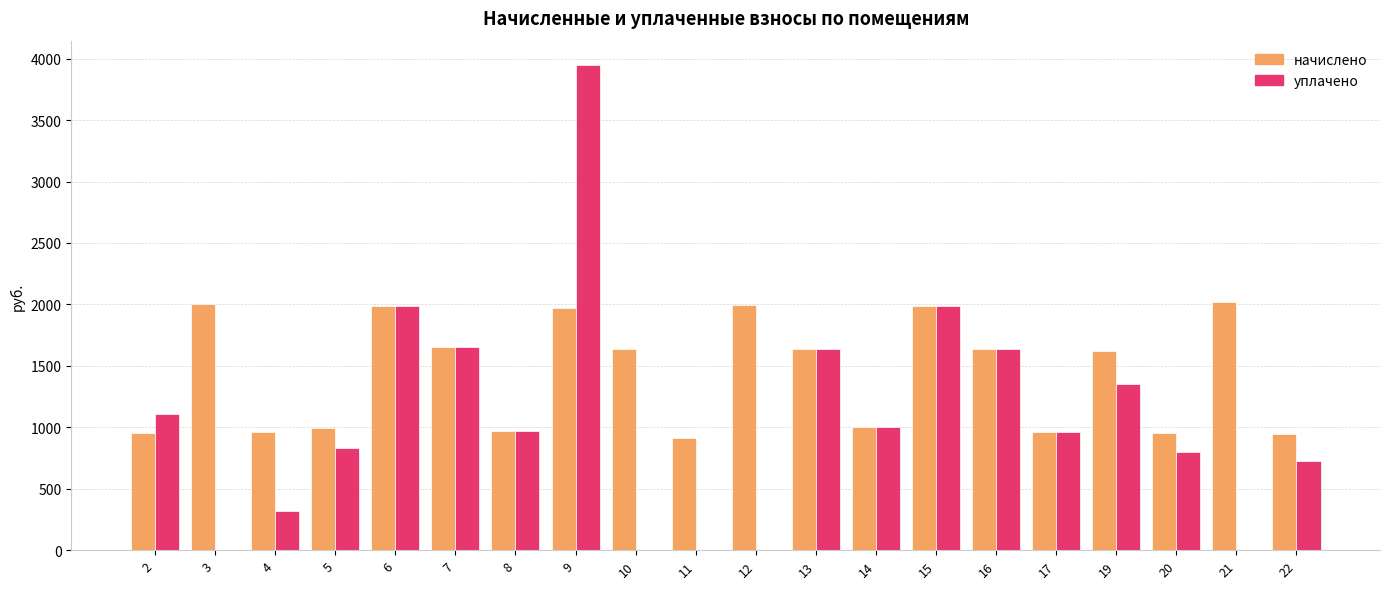

Are the bars grouped side by side (vs. stacked)?

Yes